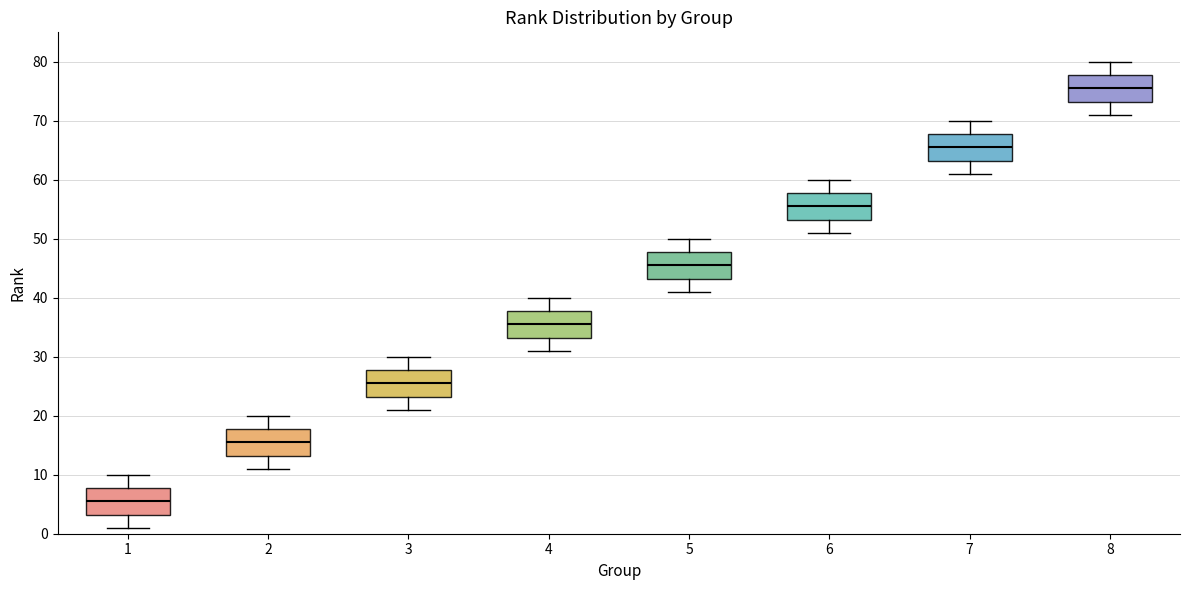

Which box has the lowest median line?

1